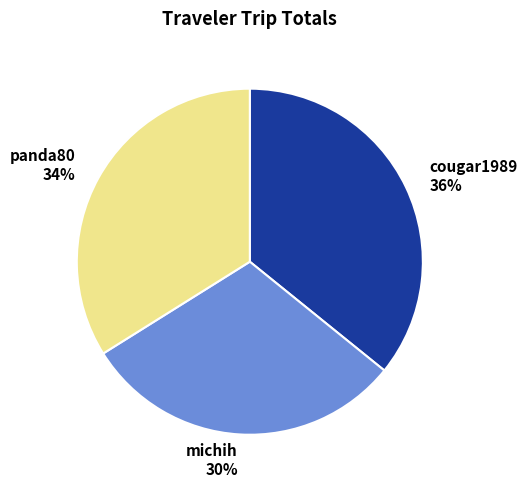

True or false: panda80 accounts for 34% of the total.

True